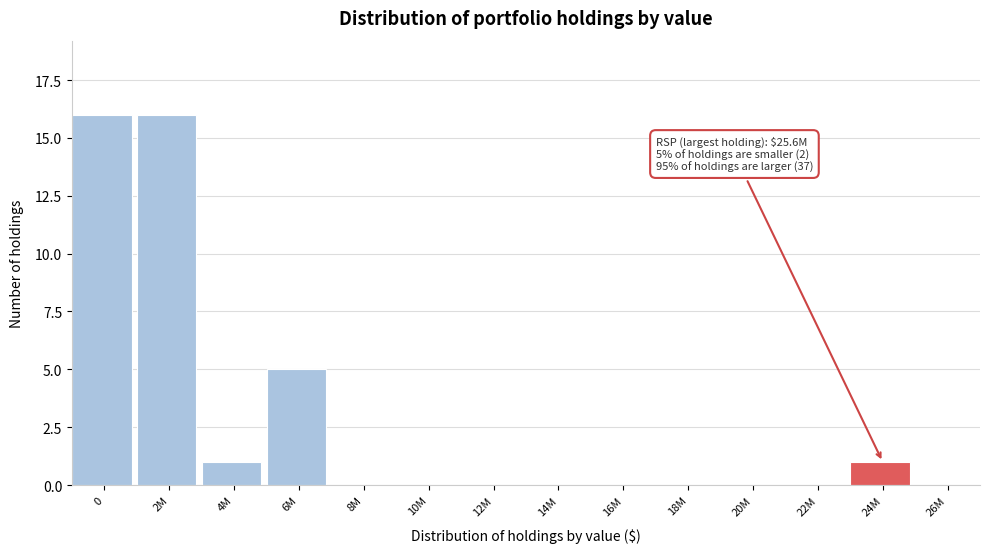

What is the sum of all values?

39